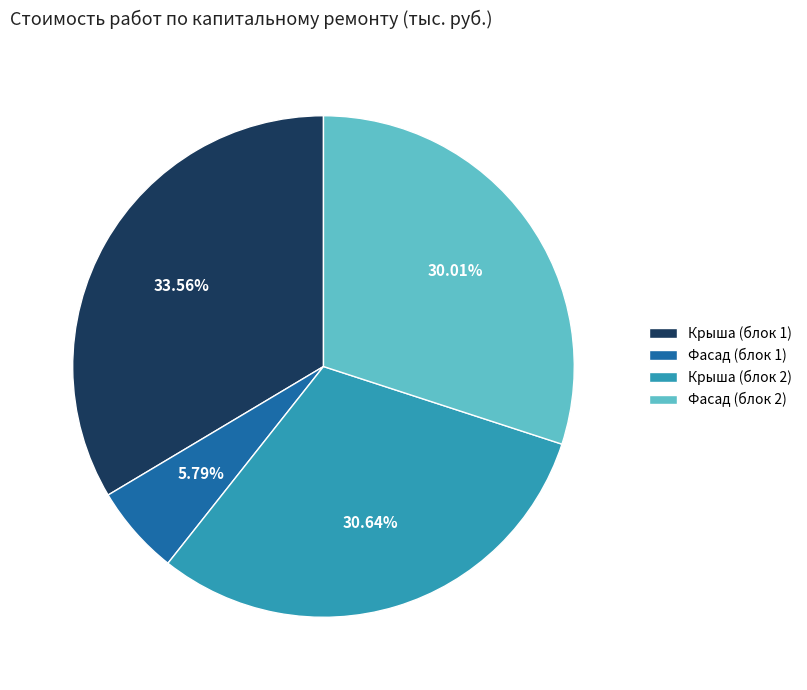

Which has a higher value, Крыша (блок 1) or Фасад (блок 2)?

Крыша (блок 1)